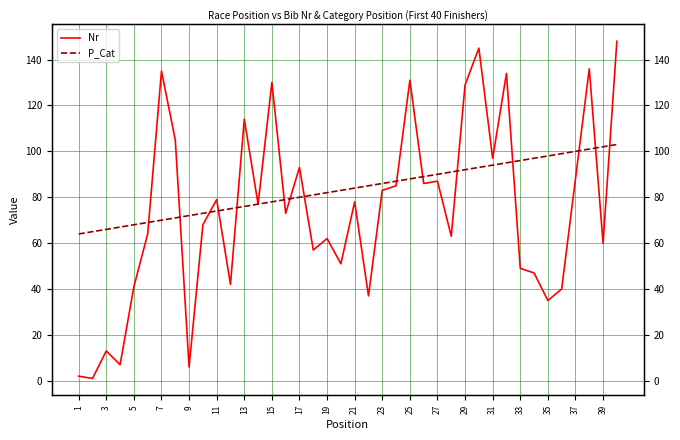

List the series in order of their overall mean, lowest first.

Nr, P_Cat